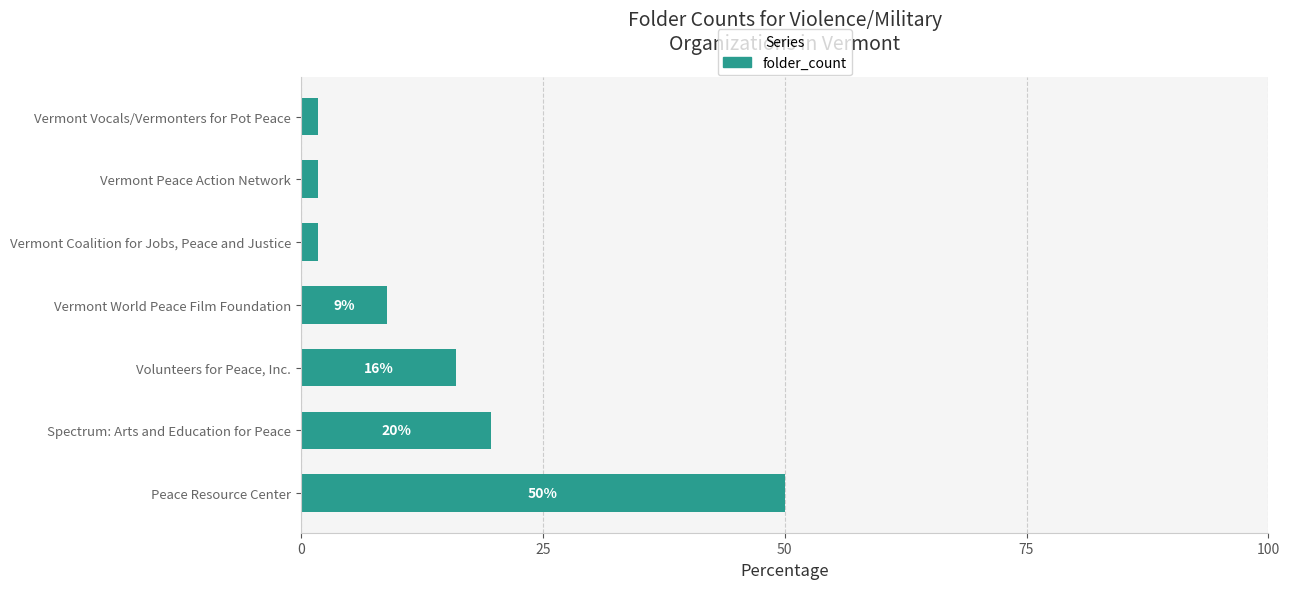

The chart shows a value of 19.6 at Spectrum: Arts and Education for Peace. True or false?

True